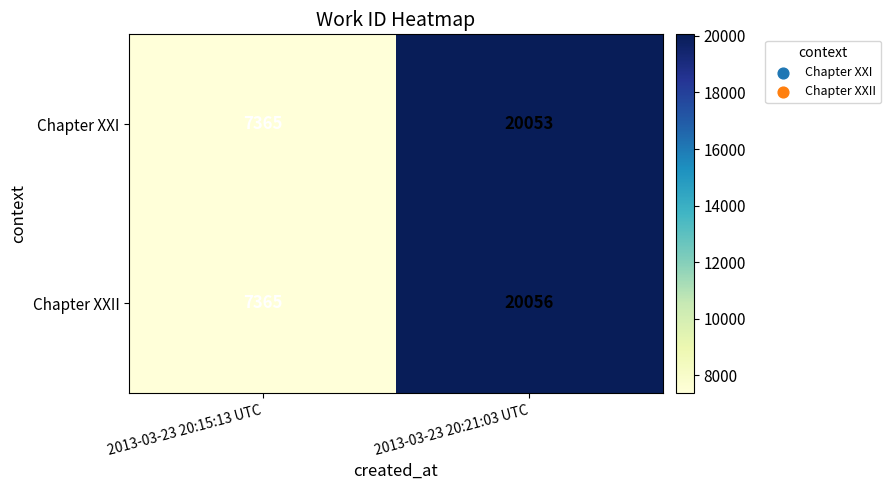

What is the total value across all series at 2013-03-23 20:21:03 UTC?

40109